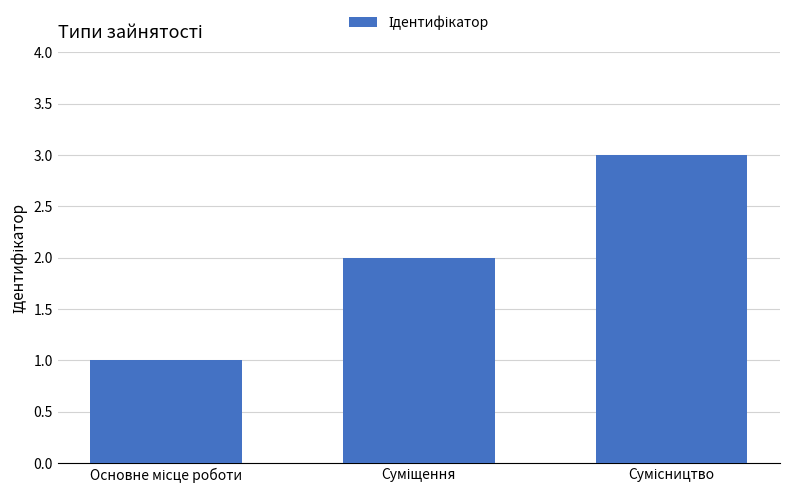

What is the sum of all values?

6